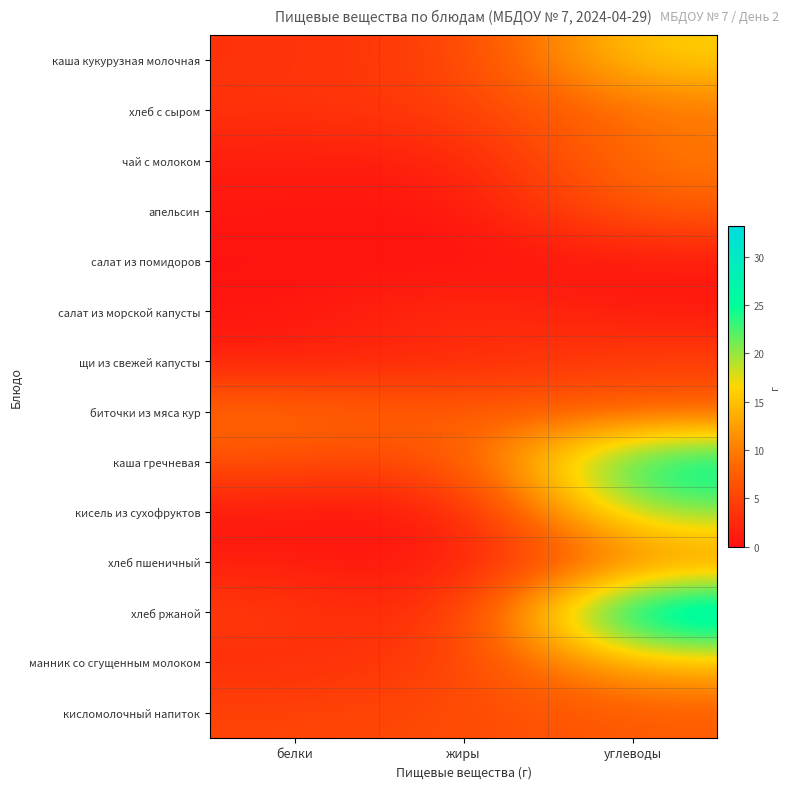

What is the total value across all series at жиры?

39.1